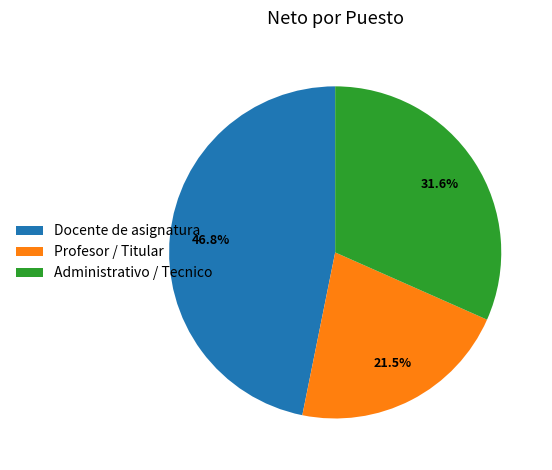

What is the ratio of the value at Administrativo / Tecnico to the value at Profesor / Titular?

1.5